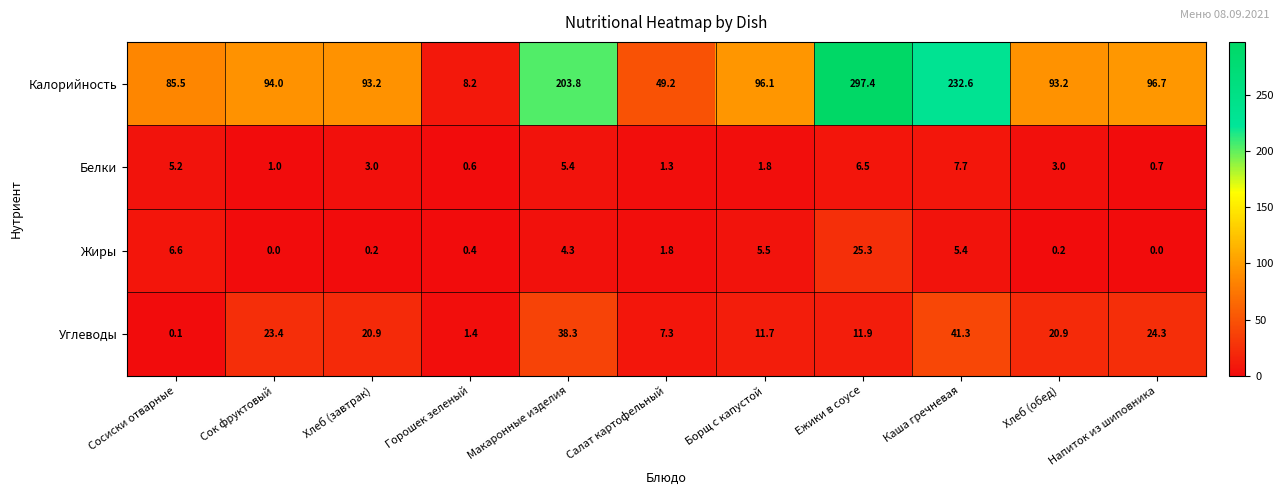

True or false: Жиры has a value of 10.6 at Сосиски отварные.

False